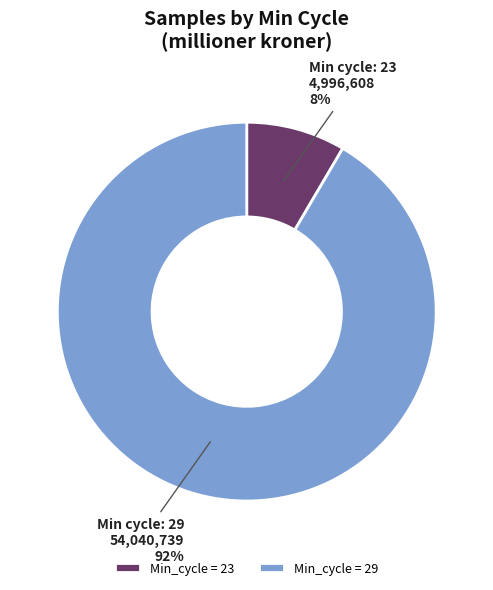

Rank the categories by value from highest to lowest.

Min_cycle = 29, Min_cycle = 23